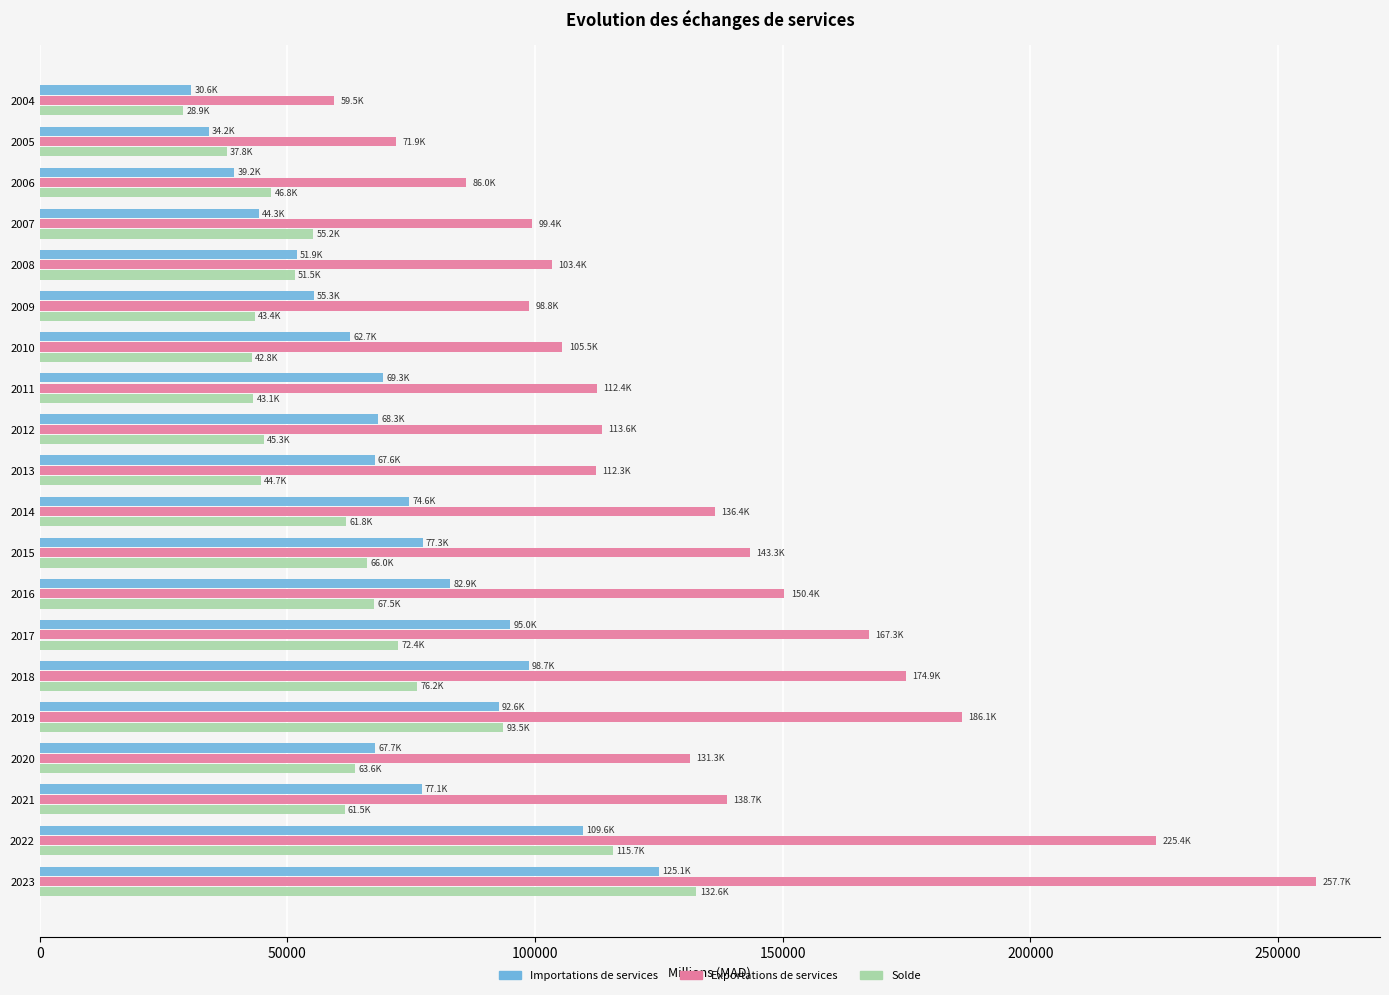

The value of Exportations de services at 2023 is 82174.8. True or false?

False